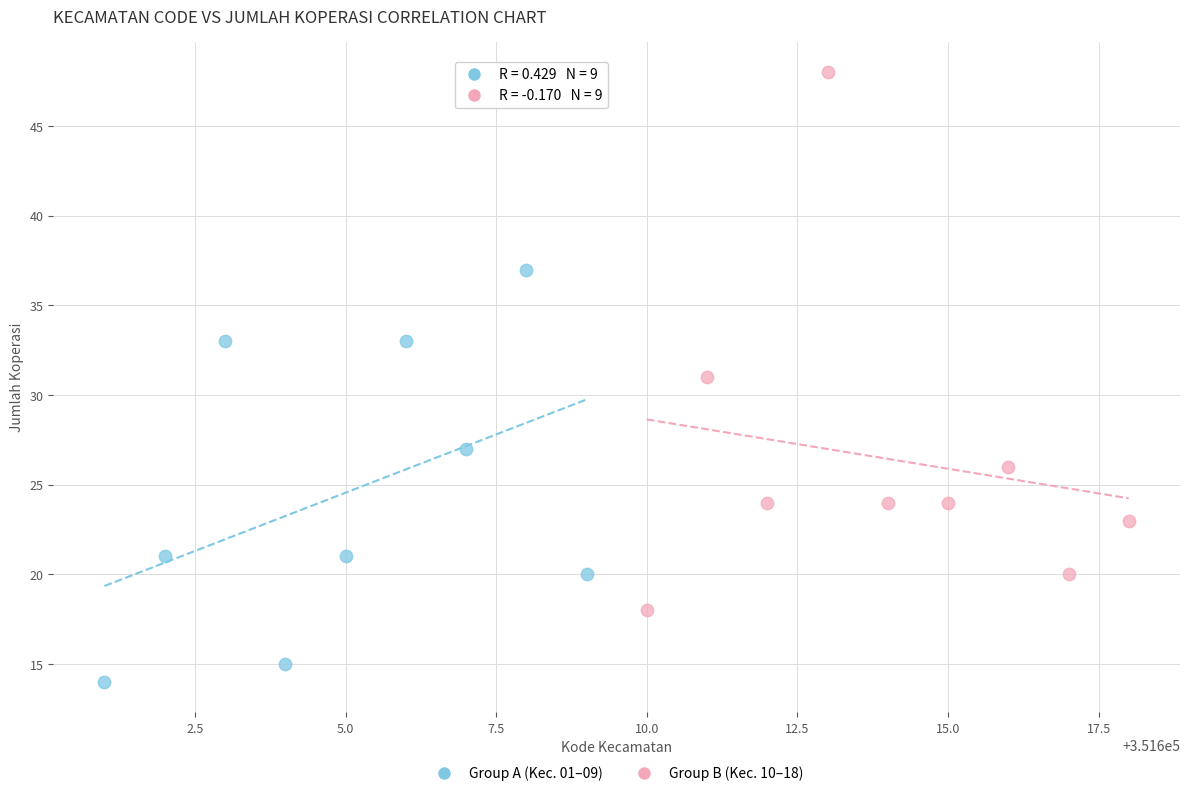

Which series contains the lowest Y value?

Group A (Kec. 01–09)